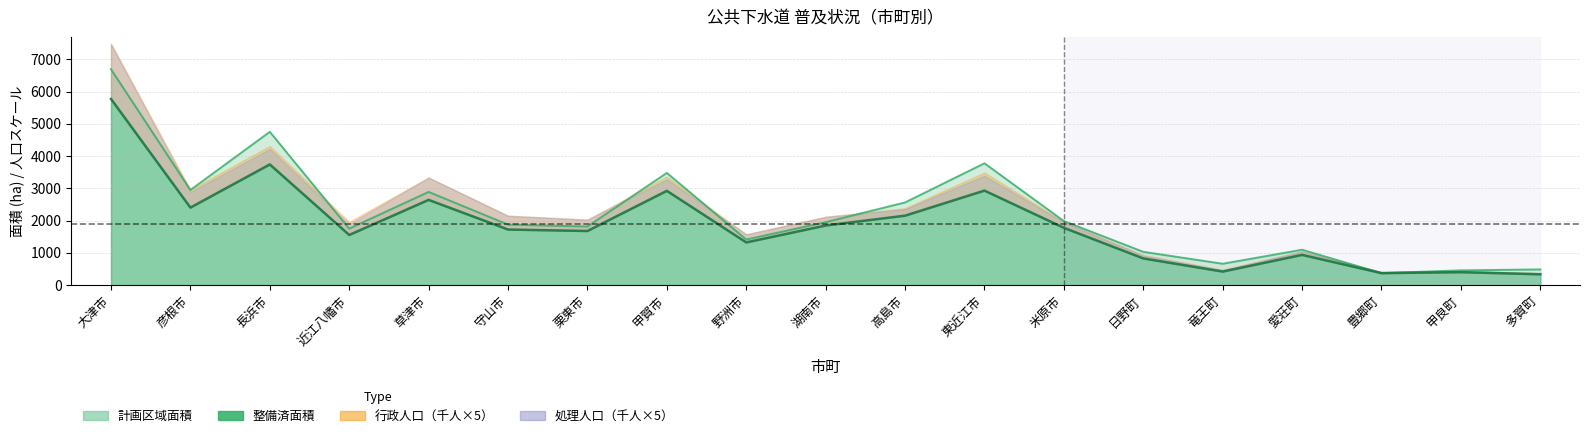

True or false: 整備済面積 and 計画区域面積 intersect in this chart.

False